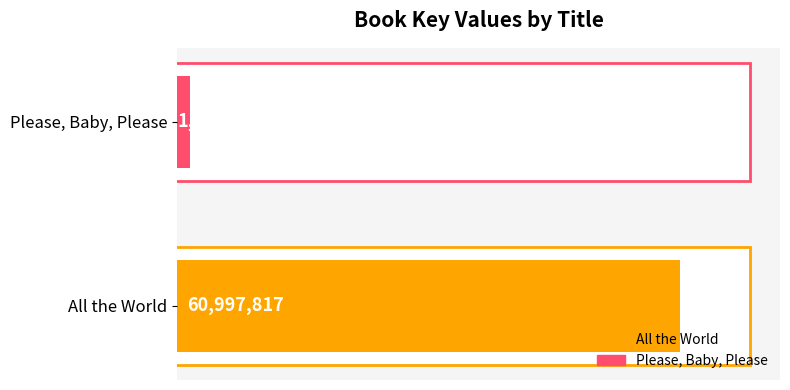

Are the bars horizontal?

Yes